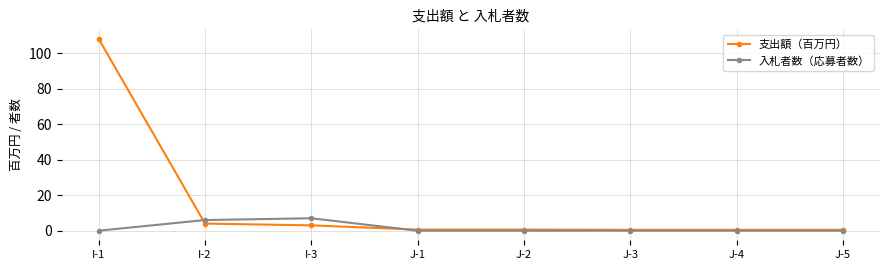

In 入札者数（応募者数）, how many points are higher than both neighbors (excluding endpoints)?

1